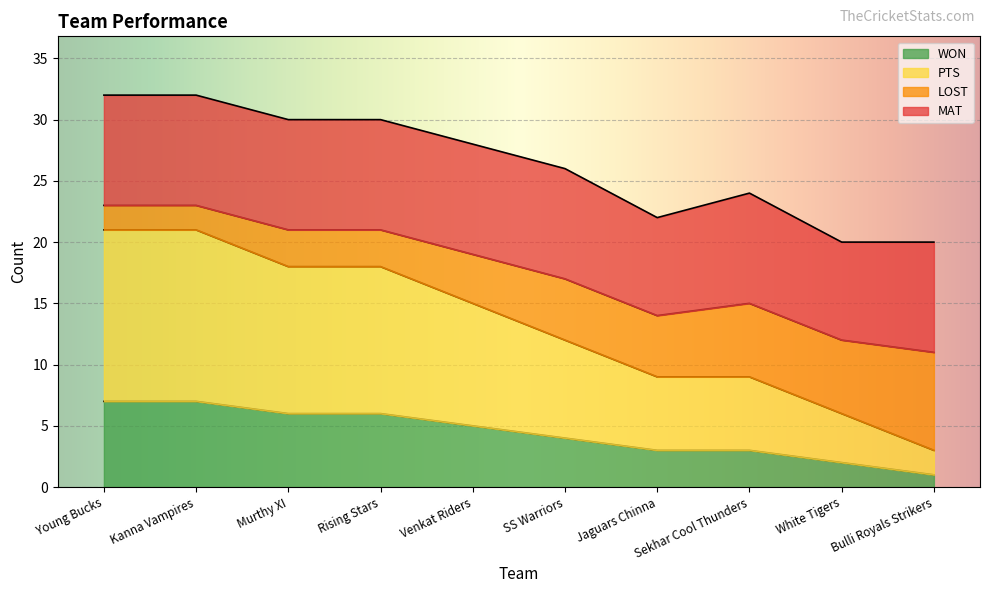

Which series has the largest total across all categories?

PTS